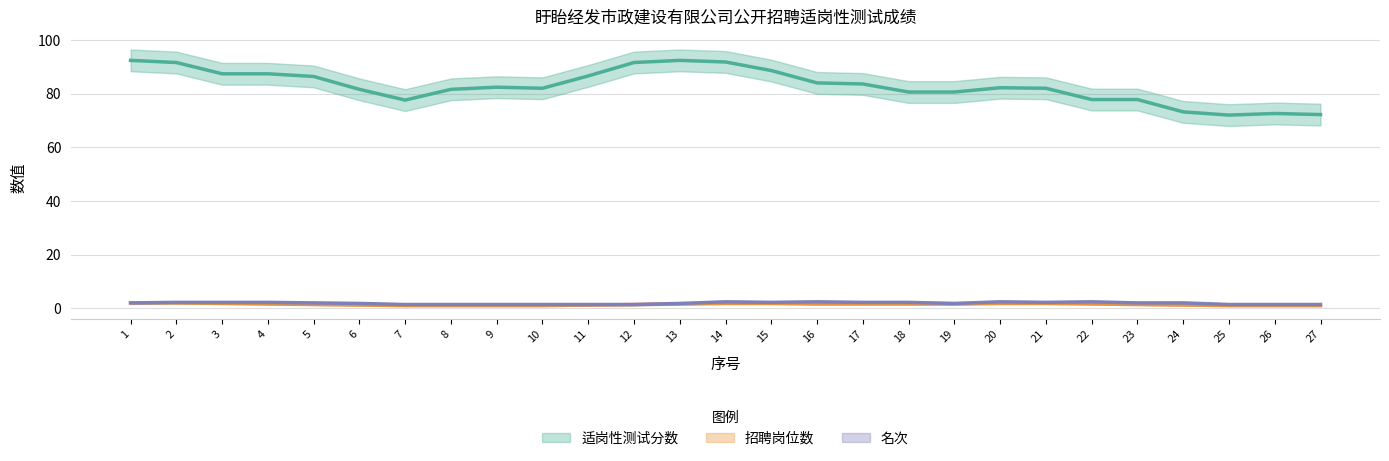

List the series in order of their peak value, lowest first.

招聘岗位数, 名次, 适岗性测试分数